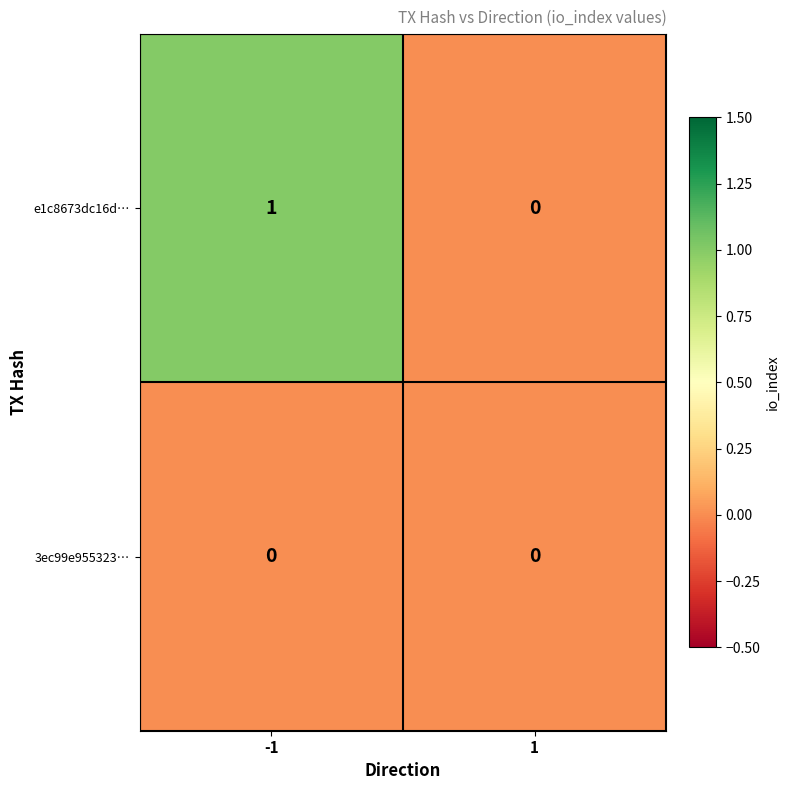

Reading left to right, extract all data points from this chart.

e1c8673dc16d…: 1	0
3ec99e955323…: 0	0